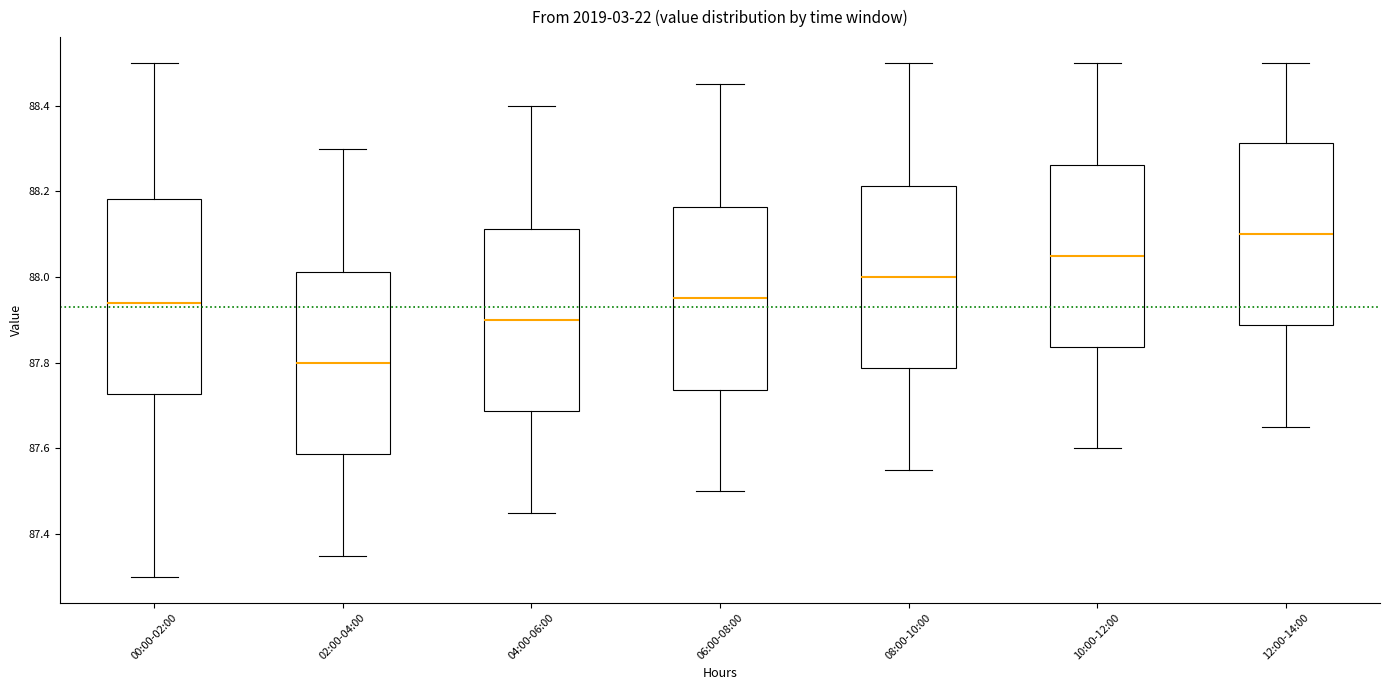

Reading left to right, read every box against the y-axis: the position of its median line, the range the box covers, and the ends of its whiskers. The values are not printed on the chart, so give them approximately, as read against the axis.

00:00-02:00: median 87.94, box 87.72 to 88.18, whiskers 87.30 to 88.50
02:00-04:00: median 87.80, box 87.58 to 88.02, whiskers 87.36 to 88.30
04:00-06:00: median 87.90, box 87.68 to 88.12, whiskers 87.46 to 88.40
06:00-08:00: median 87.96, box 87.74 to 88.16, whiskers 87.50 to 88.46
08:00-10:00: median 88.00, box 87.78 to 88.22, whiskers 87.56 to 88.50
10:00-12:00: median 88.06, box 87.84 to 88.26, whiskers 87.60 to 88.50
12:00-14:00: median 88.10, box 87.88 to 88.32, whiskers 87.66 to 88.50